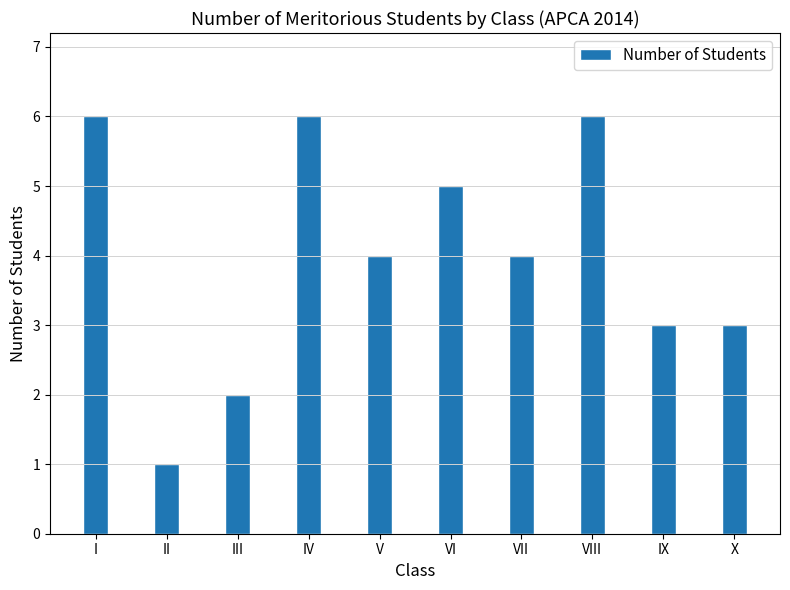

Count the number of categories in the chart.

10